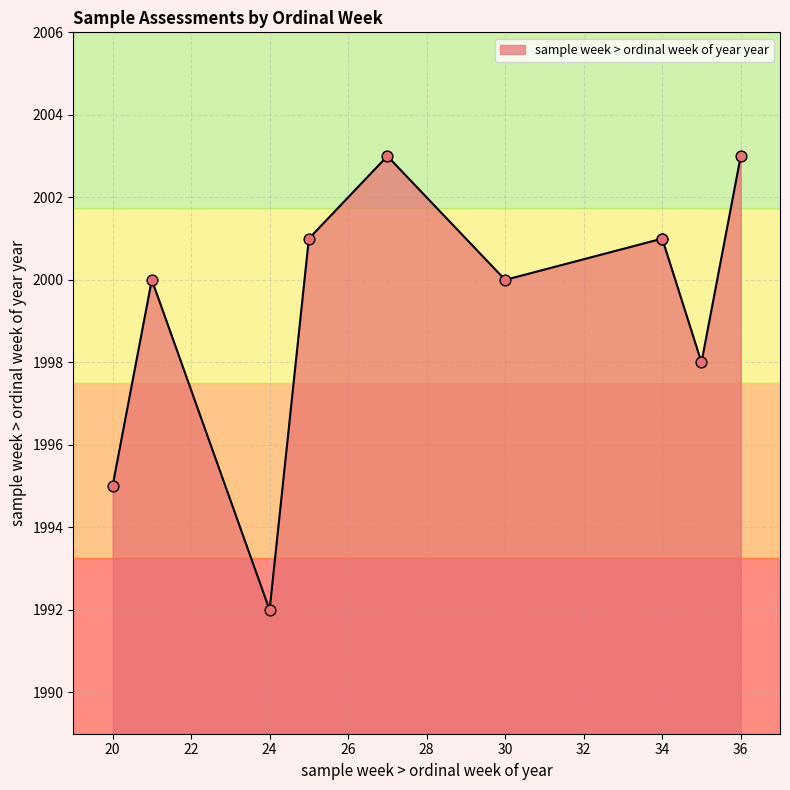

Which has a higher value, 34 or 25?

34